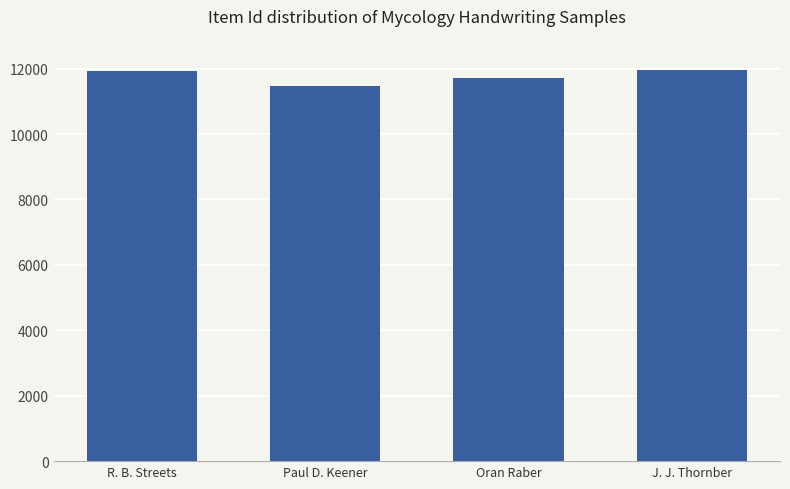

True or false: the data shows 11464 at Paul D. Keener.

True